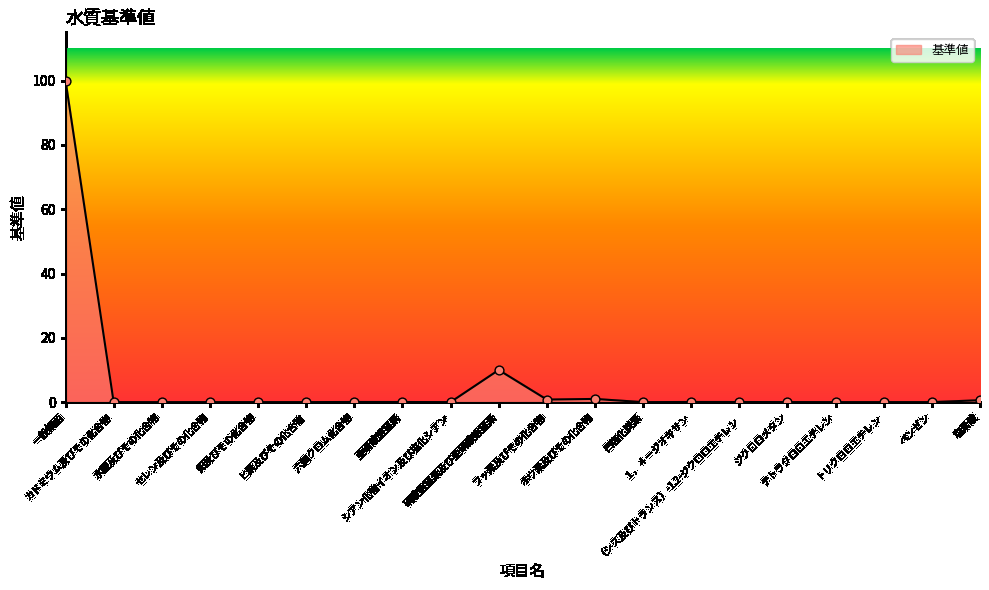

Between シアン化物イオン及び塩化シアン and 硝酸態窒素及び亜硝酸態窒素, which is larger?

硝酸態窒素及び亜硝酸態窒素